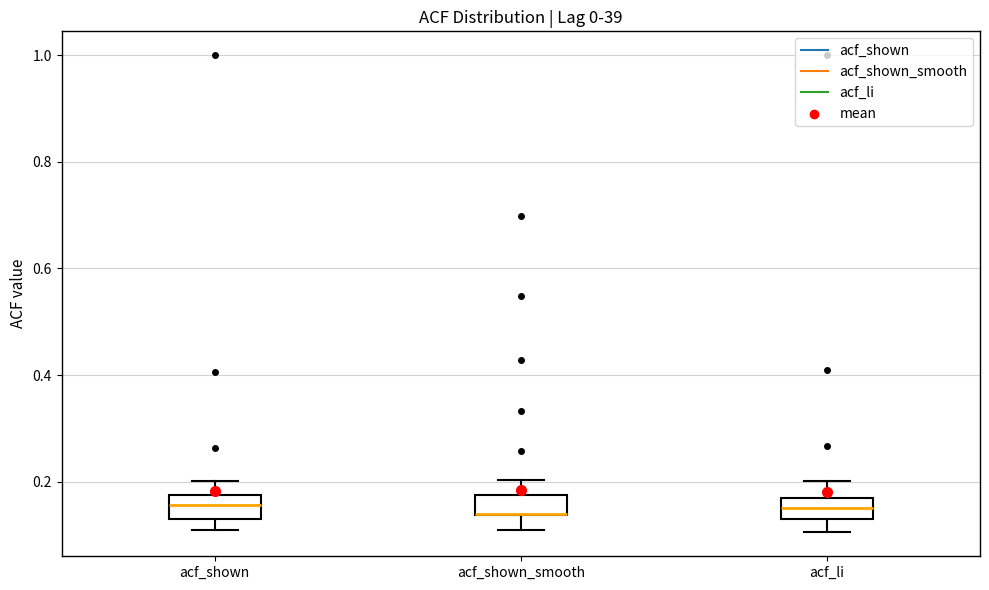

Reading left to right, read every box against the y-axis: the position of its median line, the range the box covers, and the ends of its whiskers. The values are not printed on the chart, so give them approximately, as read against the axis.

acf_shown: median 0.16, box 0.14 to 0.18, whiskers 0.12 to 0.20
acf_shown_smooth: median 0.14 (drawn on the box's lower edge), box 0.14 to 0.18, whiskers 0.10 to 0.20
acf_li: median 0.16 (inside the box), box 0.14 to 0.16, whiskers 0.10 to 0.20